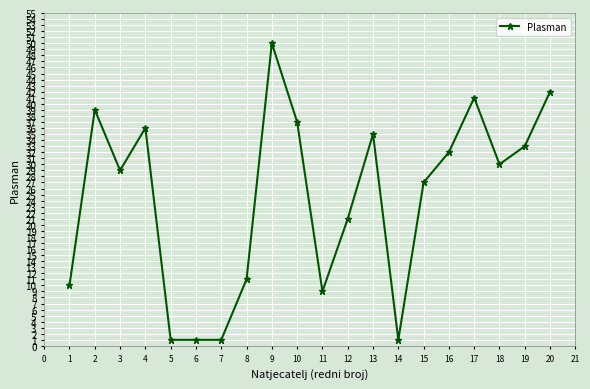

What is the sum of all values?

486